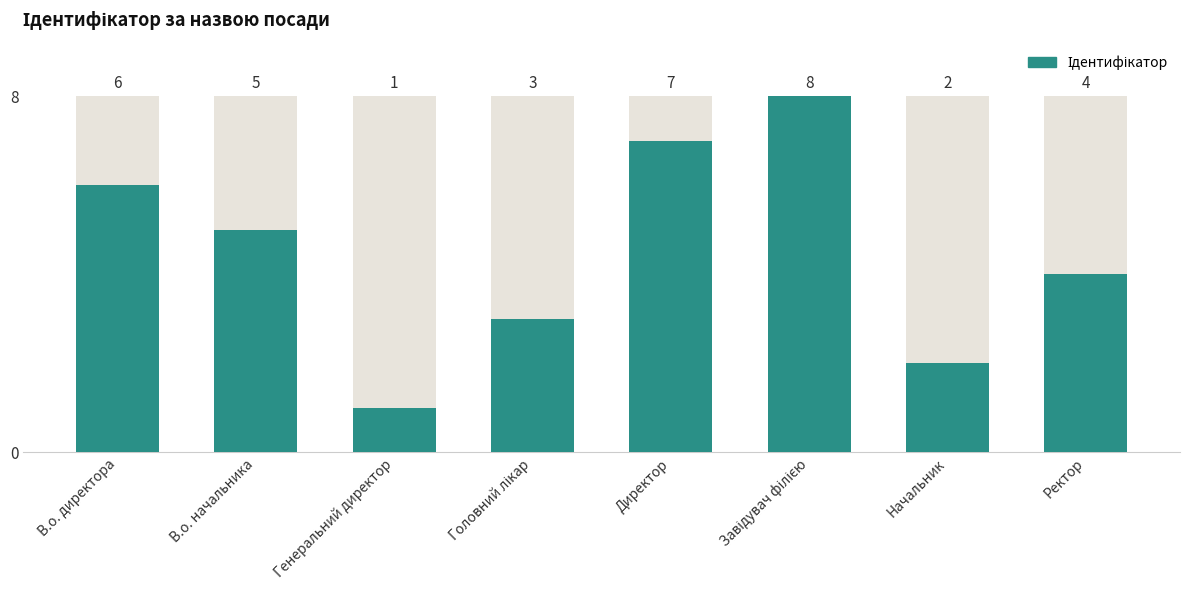

Rank the categories by value from highest to lowest.

Завідувач філією, Директор, В.о. директора, В.о. начальника, Ректор, Головний лікар, Начальник, Генеральний директор